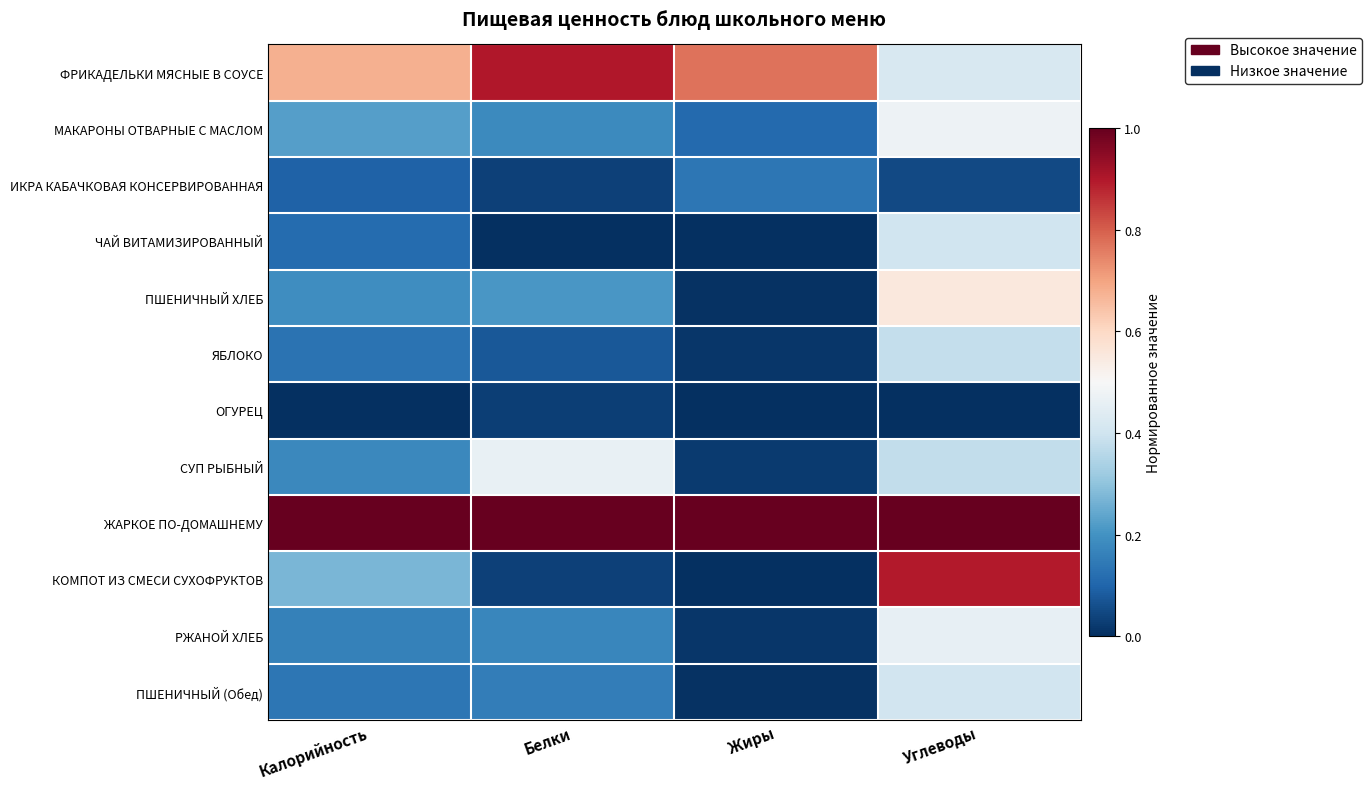

Which label corresponds to the largest value in the chart?

Калорийность